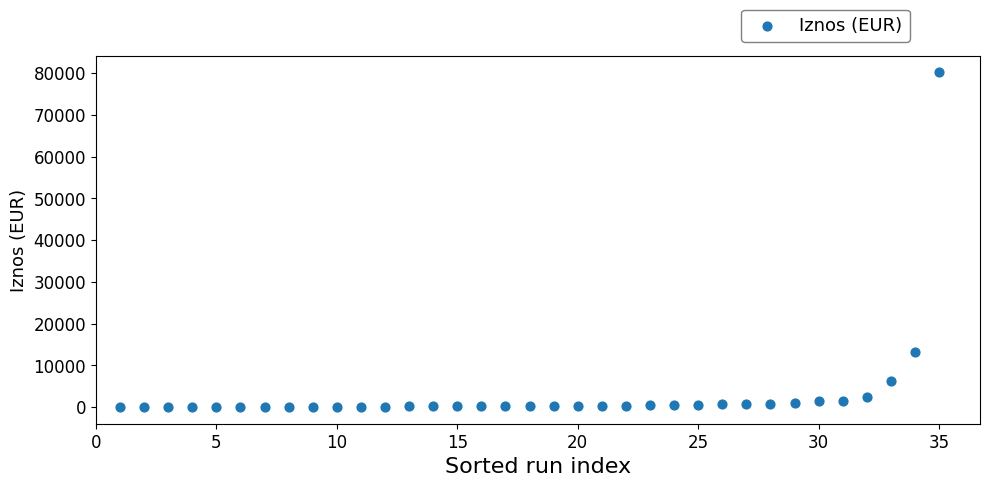

What Y value in the scatter plot is closest to 40070?

13181.9